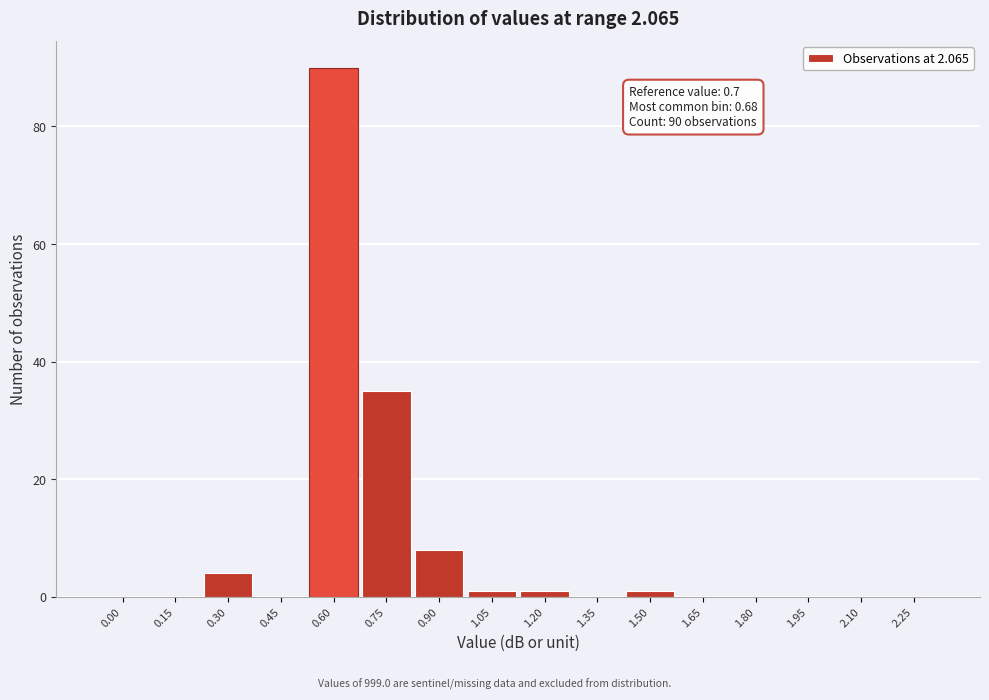

Reading left to right, what are all the values shown in this chart?

0.00=0	0.15=0	0.30=4	0.45=0	0.60=90	0.75=35	0.90=8	1.05=1	1.20=1	1.35=0	1.50=1	1.65=0	1.80=0	1.95=0	2.10=0	2.25=0